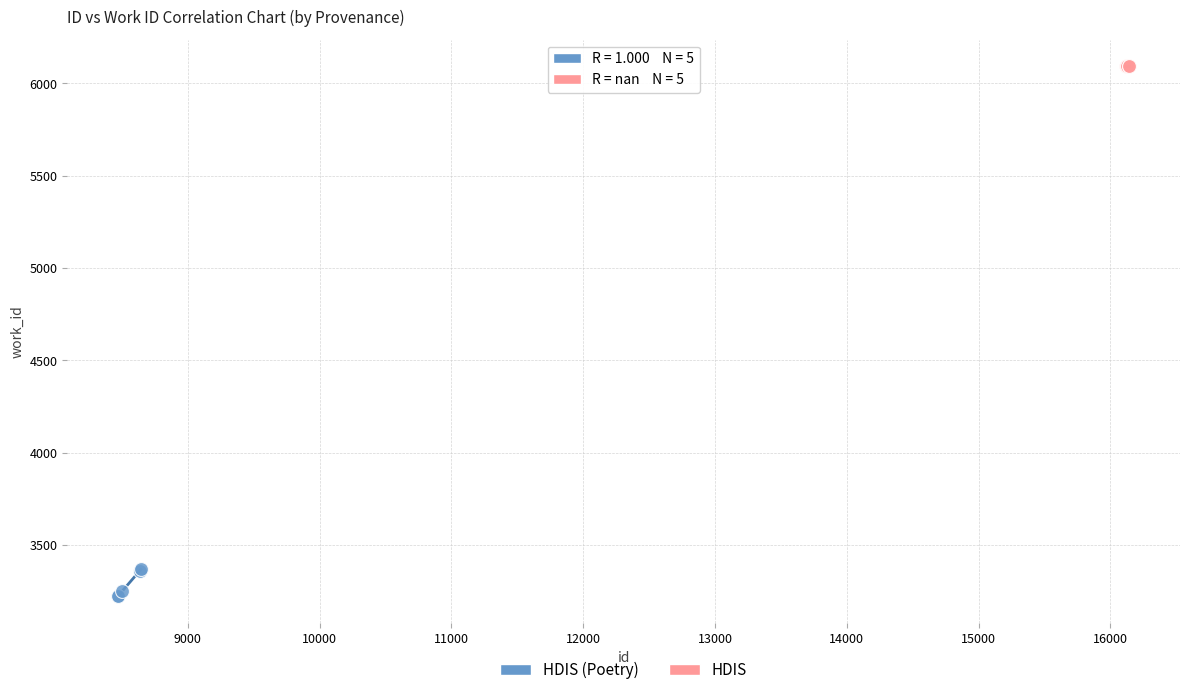

What are all the series names shown in the legend?

HDIS (Poetry), HDIS